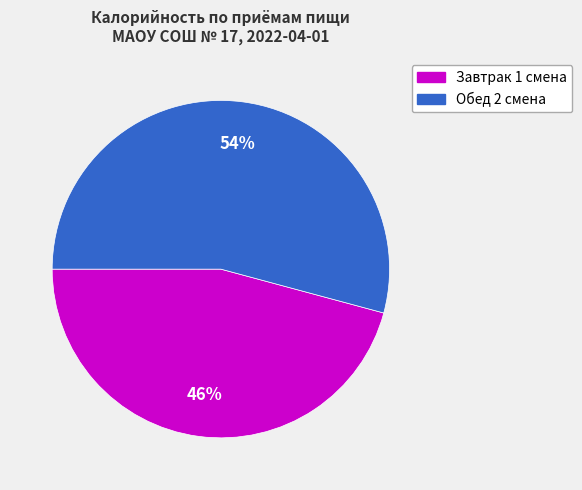

What is the largest slice in the pie chart?

Обед 2 смена